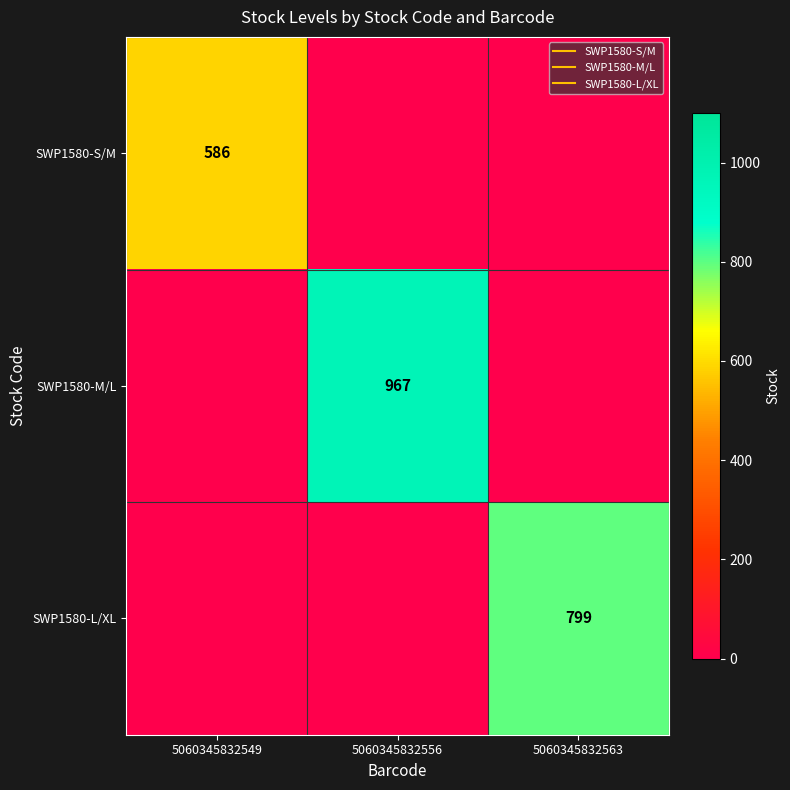

The value of SWP1580-S/M at 5060345832563 is -204. True or false?

False